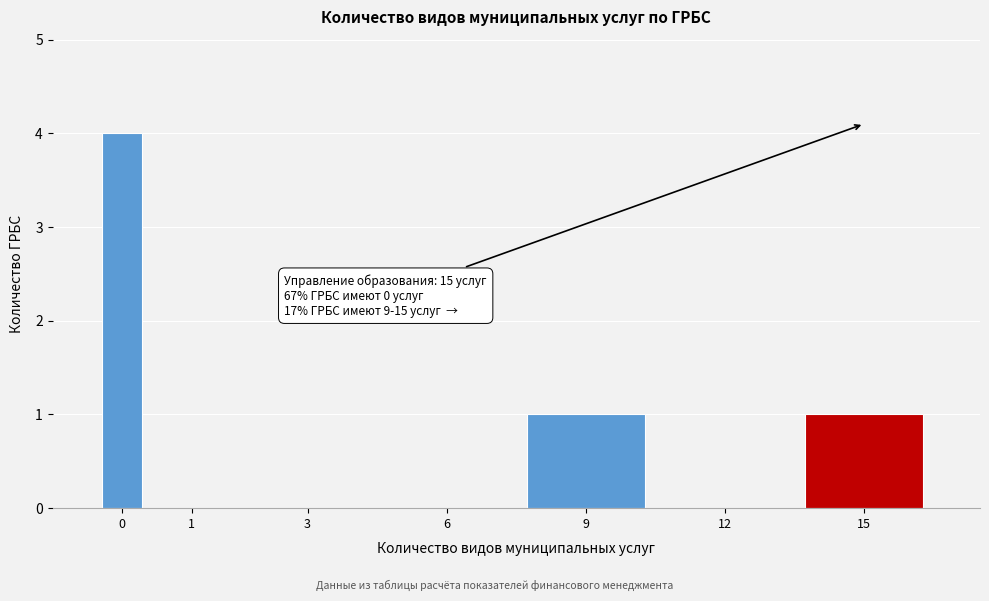

Reading left to right, list all the values displayed in this chart.

0=4	1=0	3=0	6=0	9=1	12=0	15=1